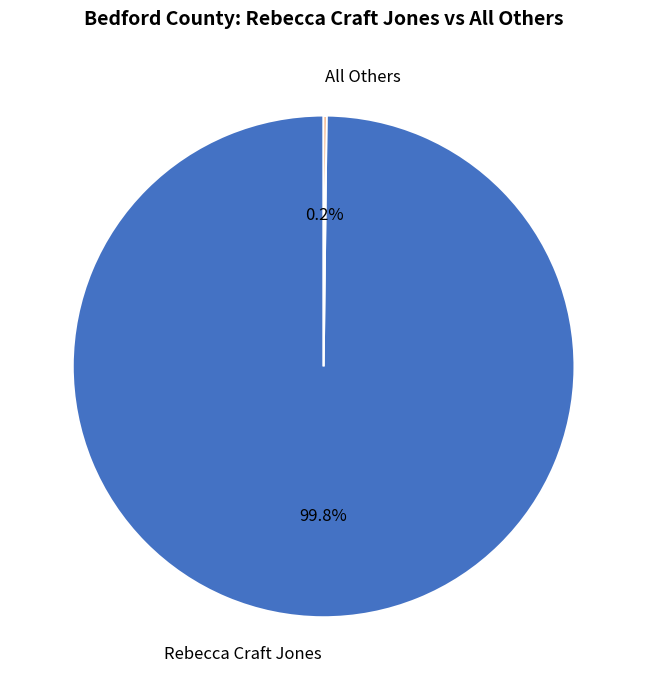

Which slice represents more than half of the pie?

Rebecca Craft Jones